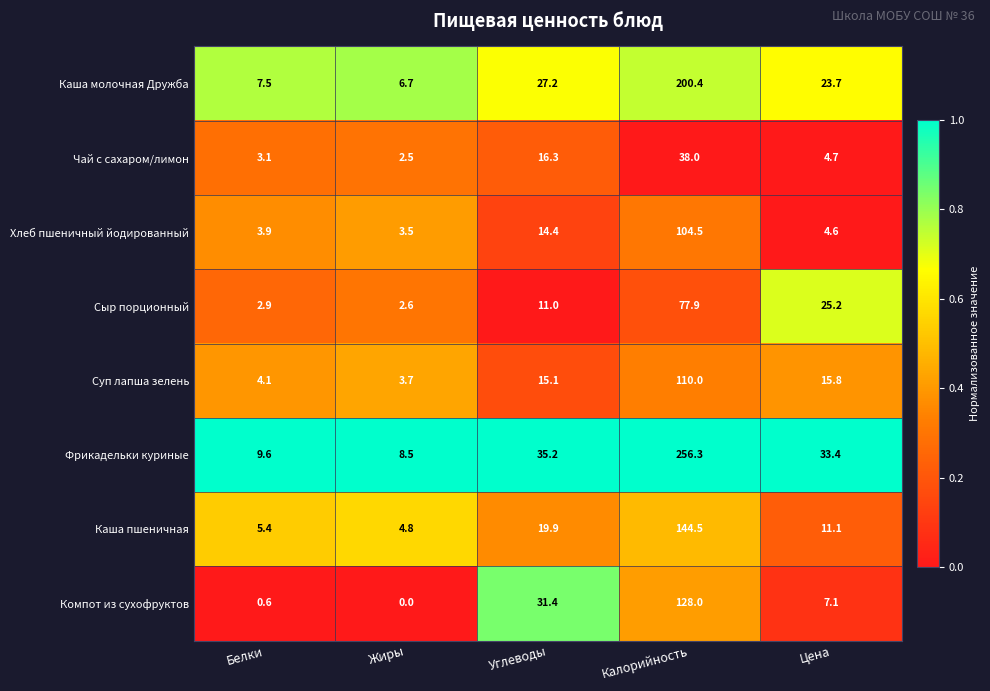

Rank the series at Цена from lowest to highest value.

Хлеб пшеничный йодированный, Чай с сахаром/лимон, Компот из сухофруктов, Каша пшеничная, Суп лапша зелень, Каша молочная Дружба, Сыр порционный, Фрикадельки куриные